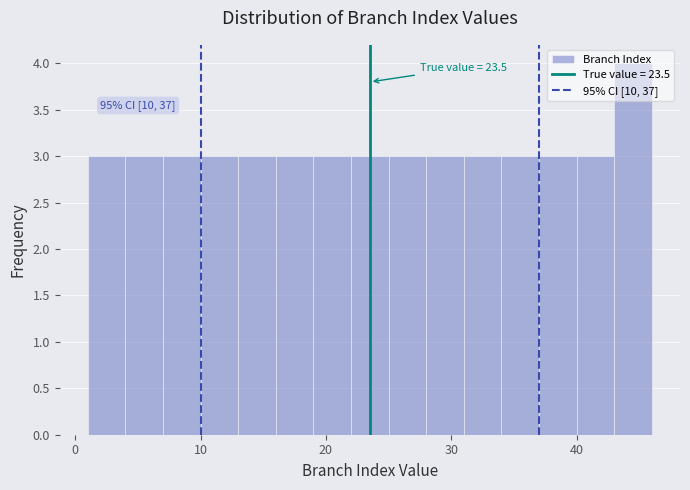

Read against the x-axis, roughly where is the centre of the tallest bar?

45